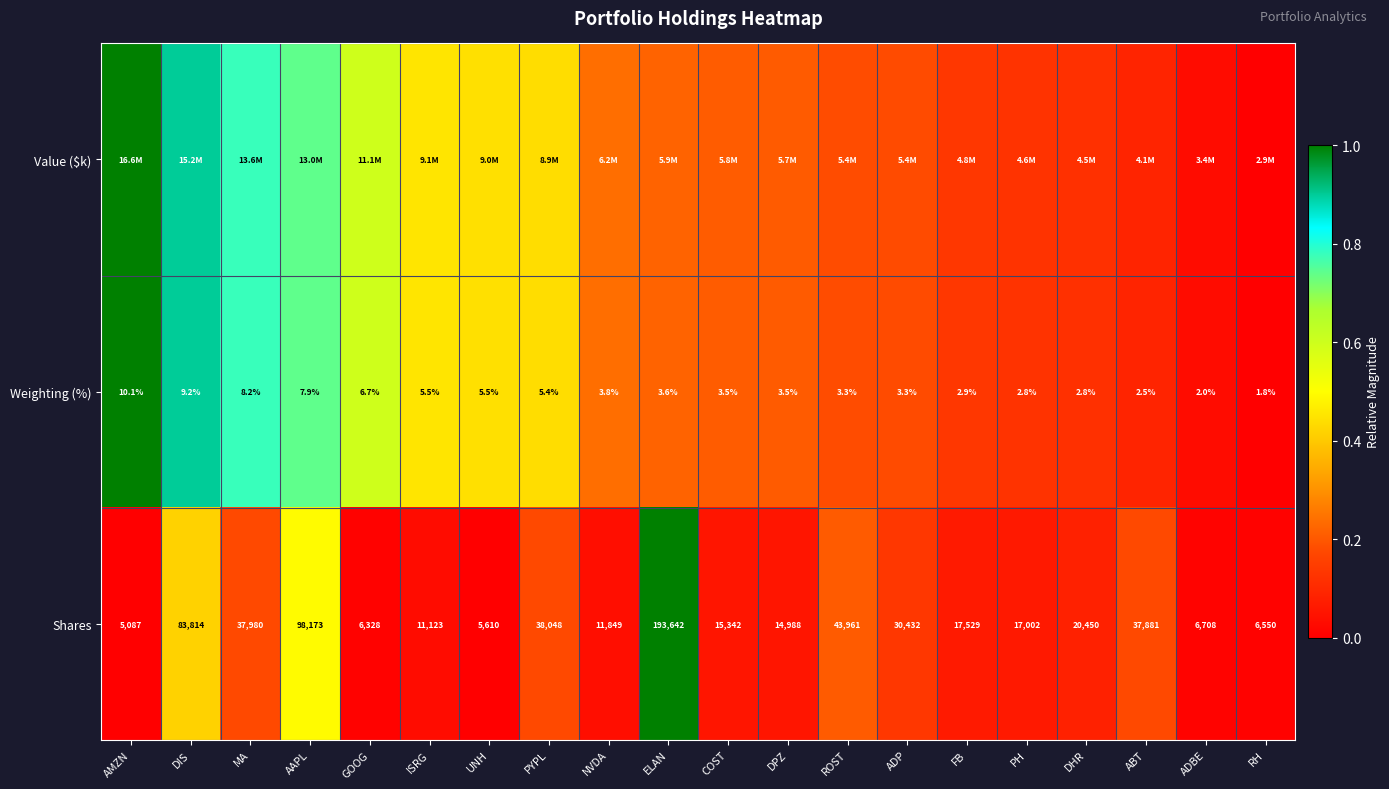

At which label does Shares first exceed 17529?

DIS